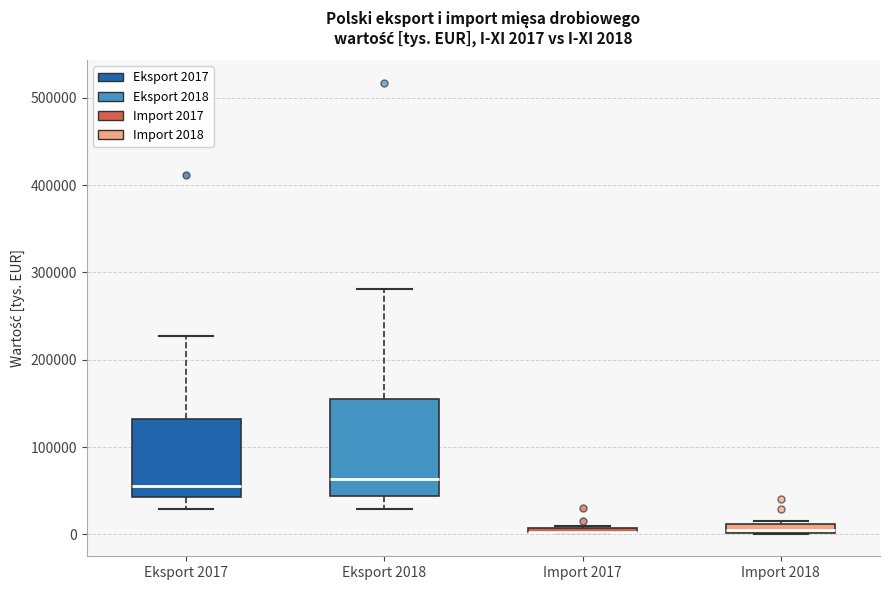

Which box is the tallest, from its lower edge to its upper edge?

Eksport 2018